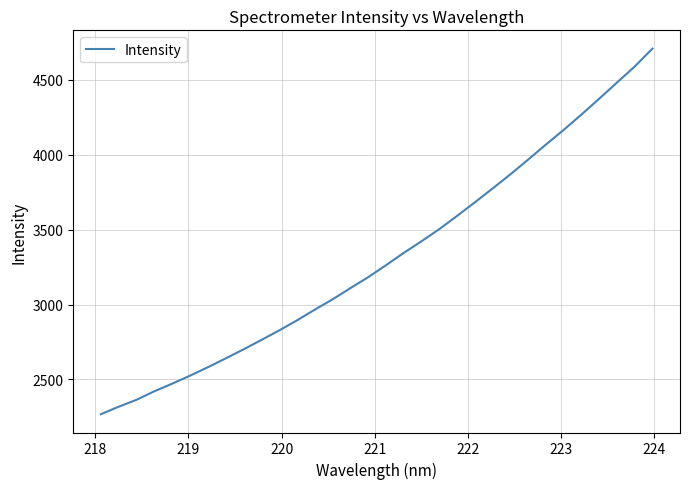

What is the greatest value displayed?

4708.4